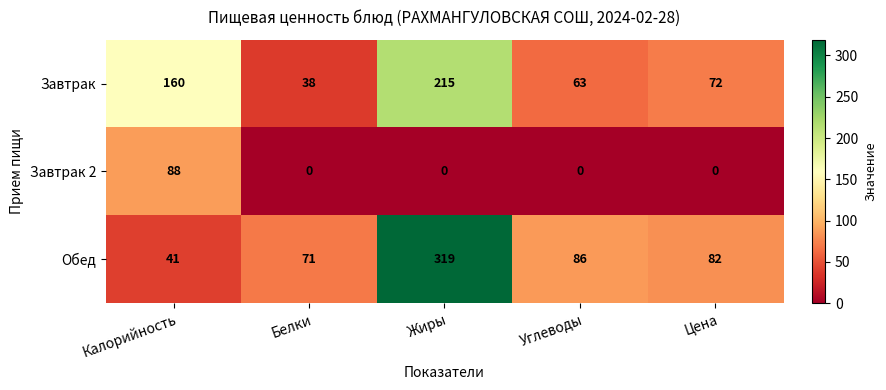

What is the maximum value for Завтрак 2?

88